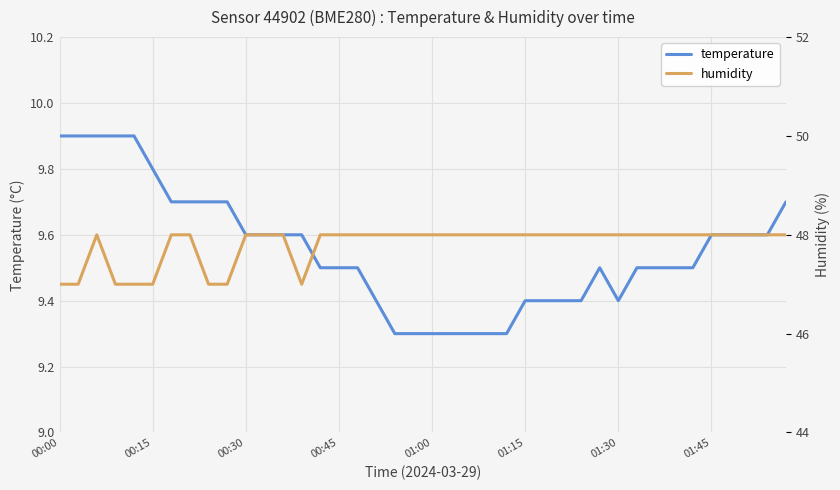

Rank the categories by temperature value from lowest to highest.

18, 19, 20, 21, 22, 23, 24, 17, 25, 26, 27, 28, 30, 14, 15, 16, 29, 31, 32, 33, 34, 10, 11, 12, 13, 35, 36, 37, 38, 01:30, 01:45, 8, 9, 39, 01:15, 00:00, 00:15, 00:30, 00:45, 01:00